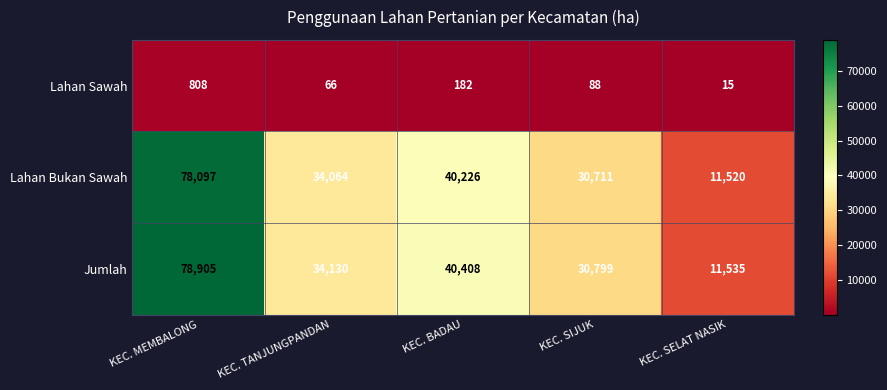

Which label corresponds to the smallest value in the chart?

KEC. SELAT NASIK